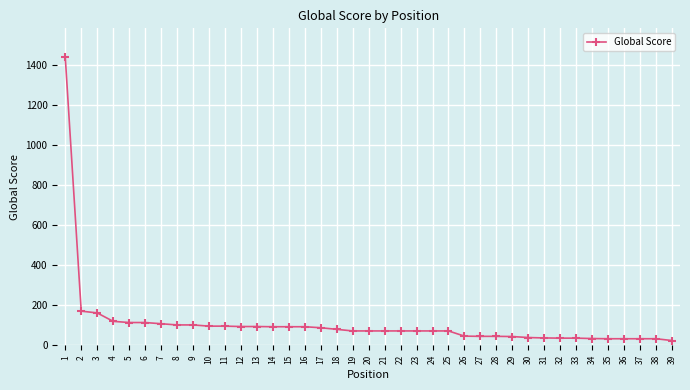

What is the greatest value displayed?

1440